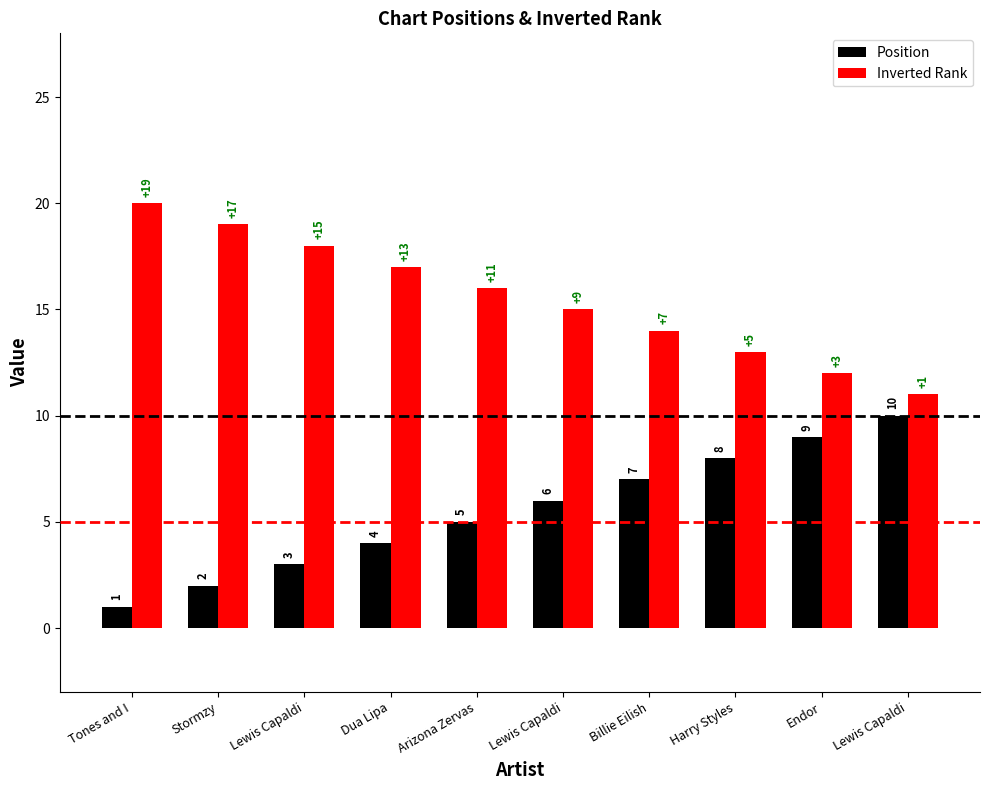

What are all the series names shown in the legend?

Position, Inverted Rank